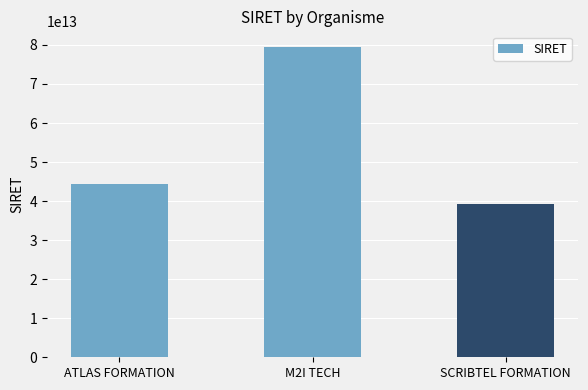

What is the difference between the maximum and minimum values?

40167722799986